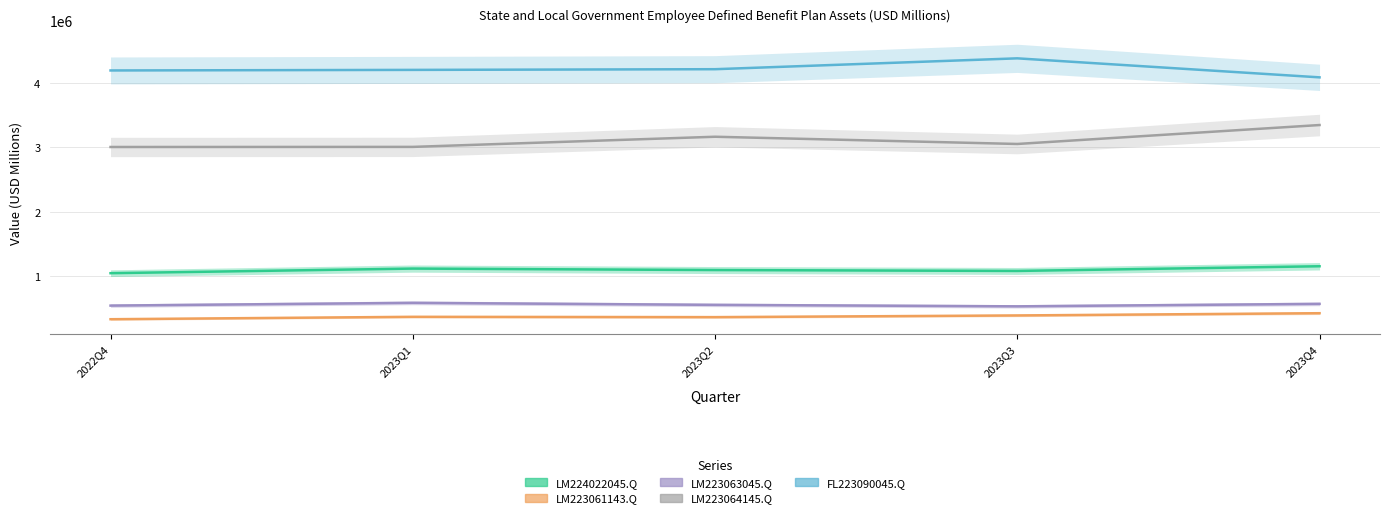

Which series has the largest range (max minus min)?

LM223064145.Q